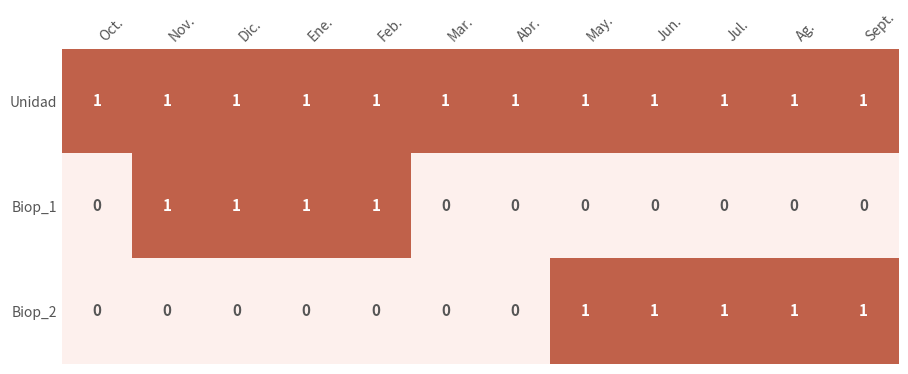

Count the Biop_2 values in the range 0 to 1.

12